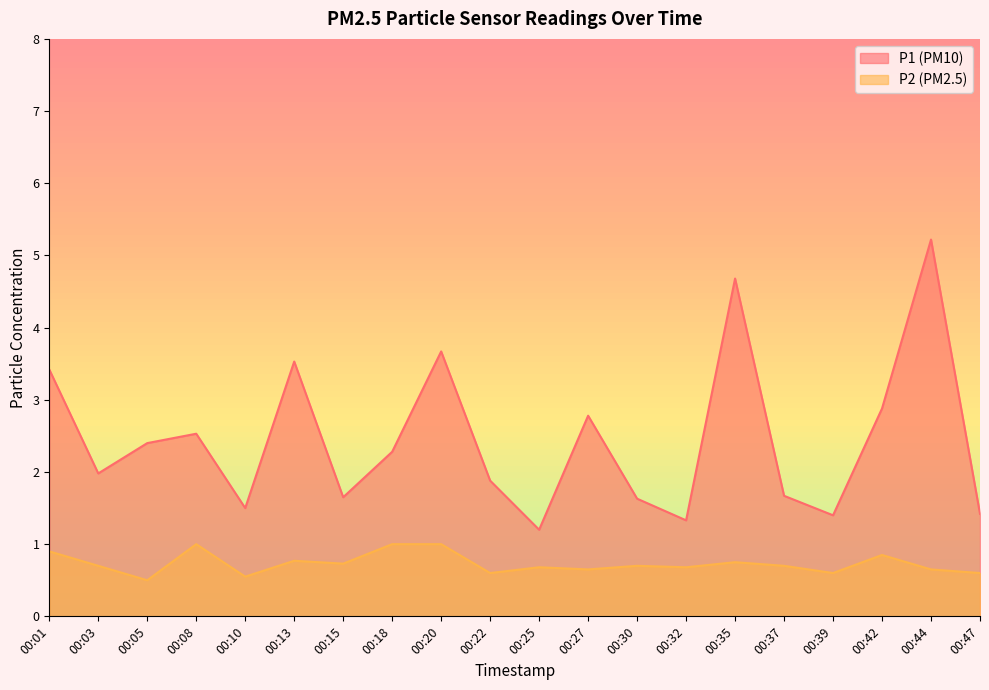

Reading right to left, transcribe all the data shown in this chart.

P1: 1.4	5.2	2.9	1.4	1.7	4.7	1.3	1.6	2.8	1.2	1.9	3.7	2.3	1.6	3.5	1.5	2.5	2.4	2.0	3.4
P2: 0.6	0.7	0.8	0.6	0.7	0.8	0.7	0.7	0.7	0.7	0.6	1.0	1.0	0.7	0.8	0.6	1.0	0.5	0.7	0.9